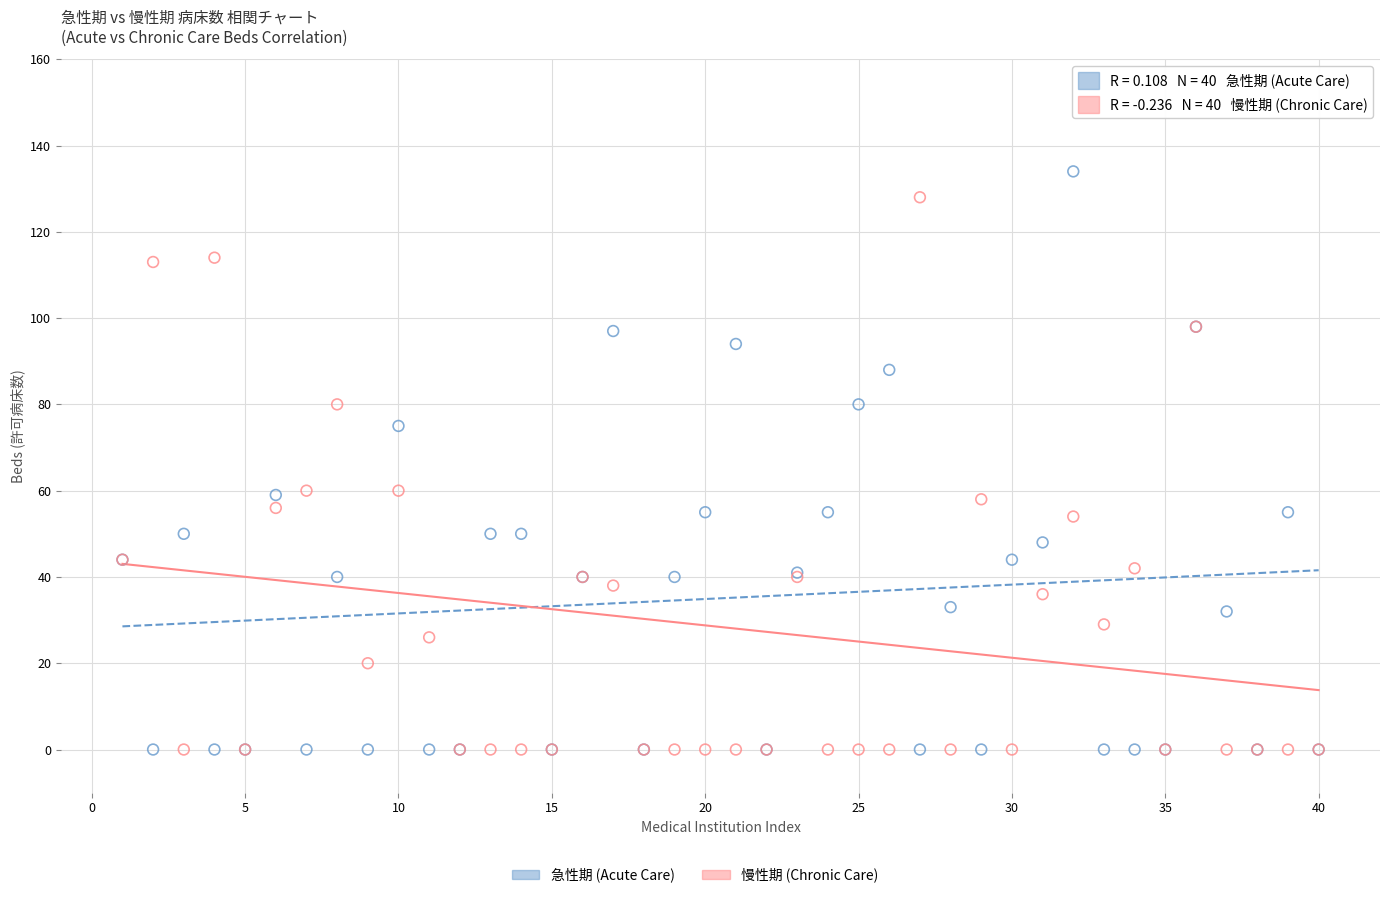

Which series has the largest Y range (max minus min)?

急性期 (Acute Care)